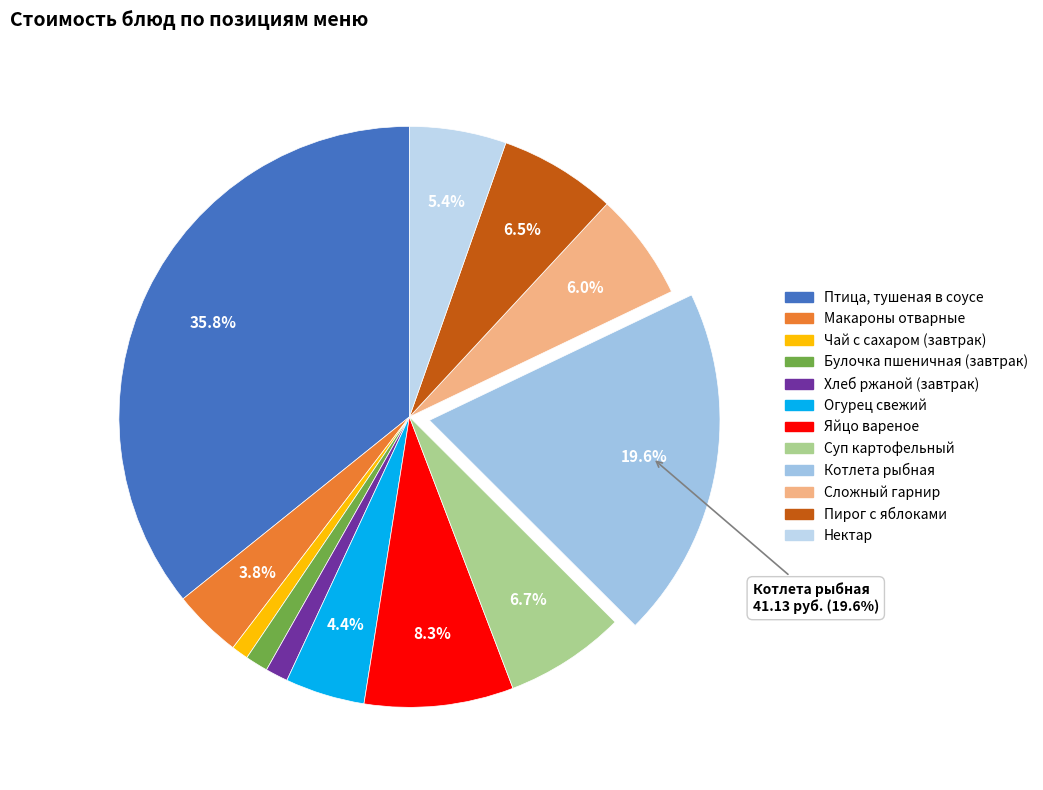

Count the number of slices in the pie.

12